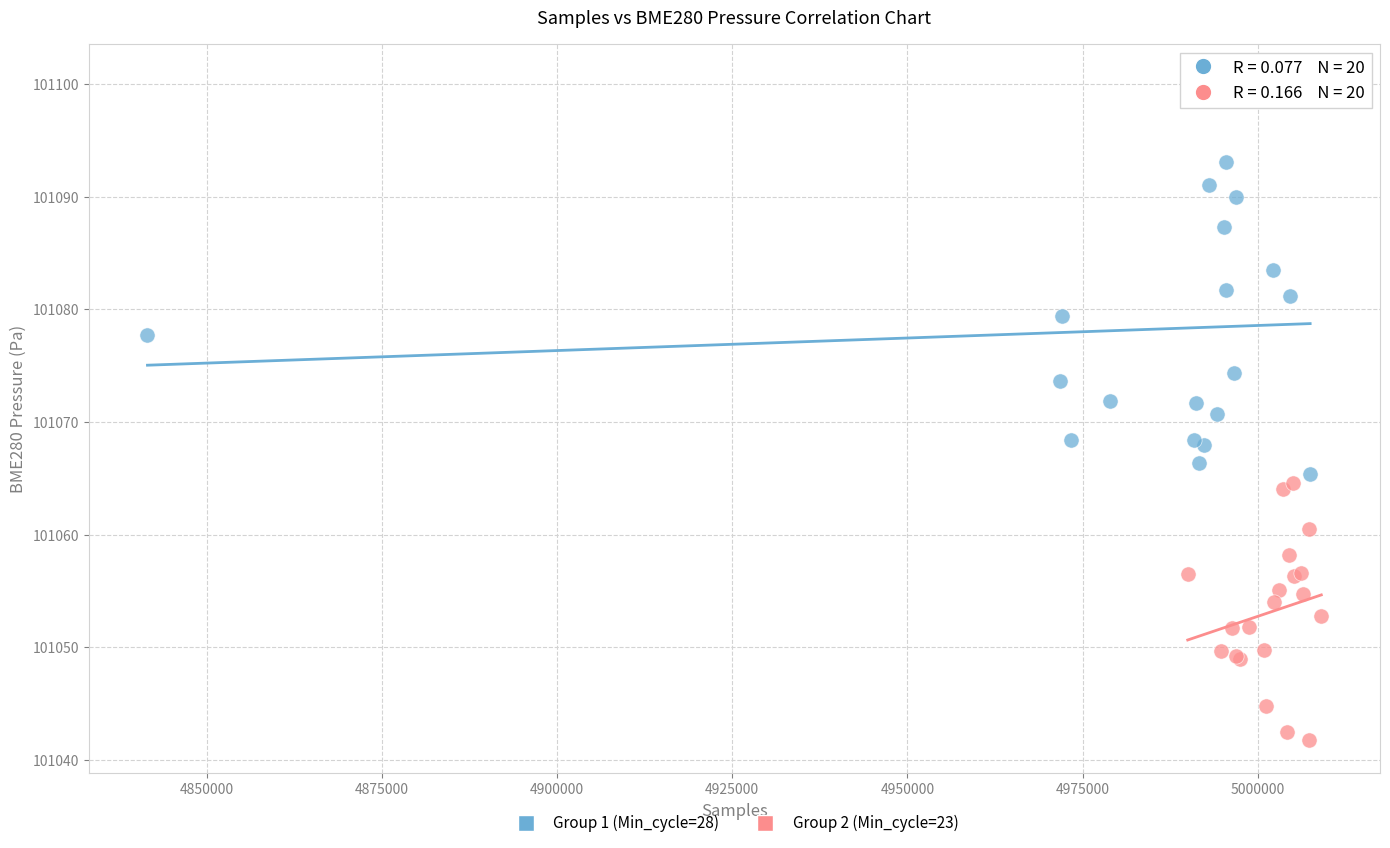

Which series reaches the minimum Y coordinate?

Group 2 (Min_cycle=23)